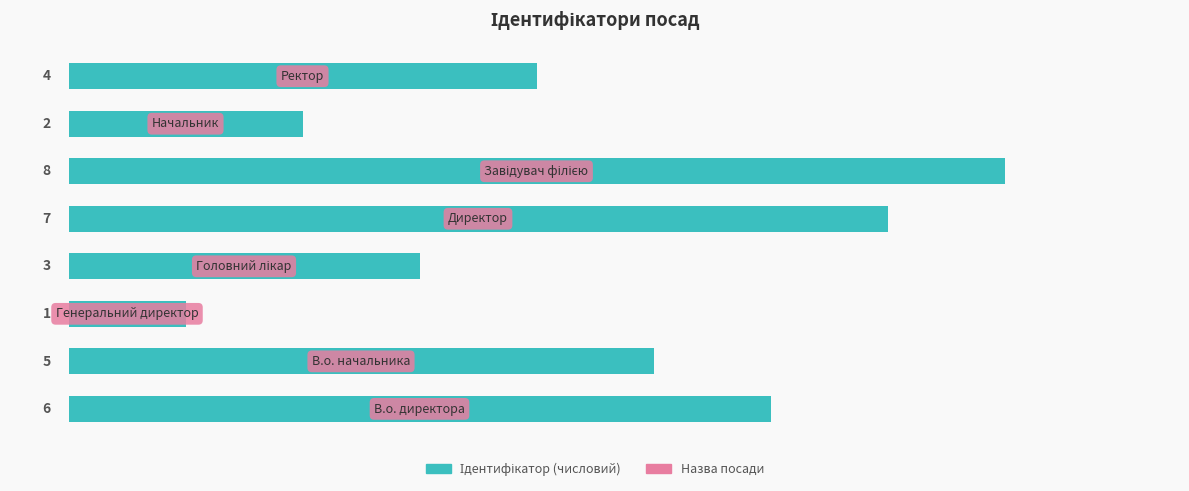

How many distinct data groups are displayed?

1